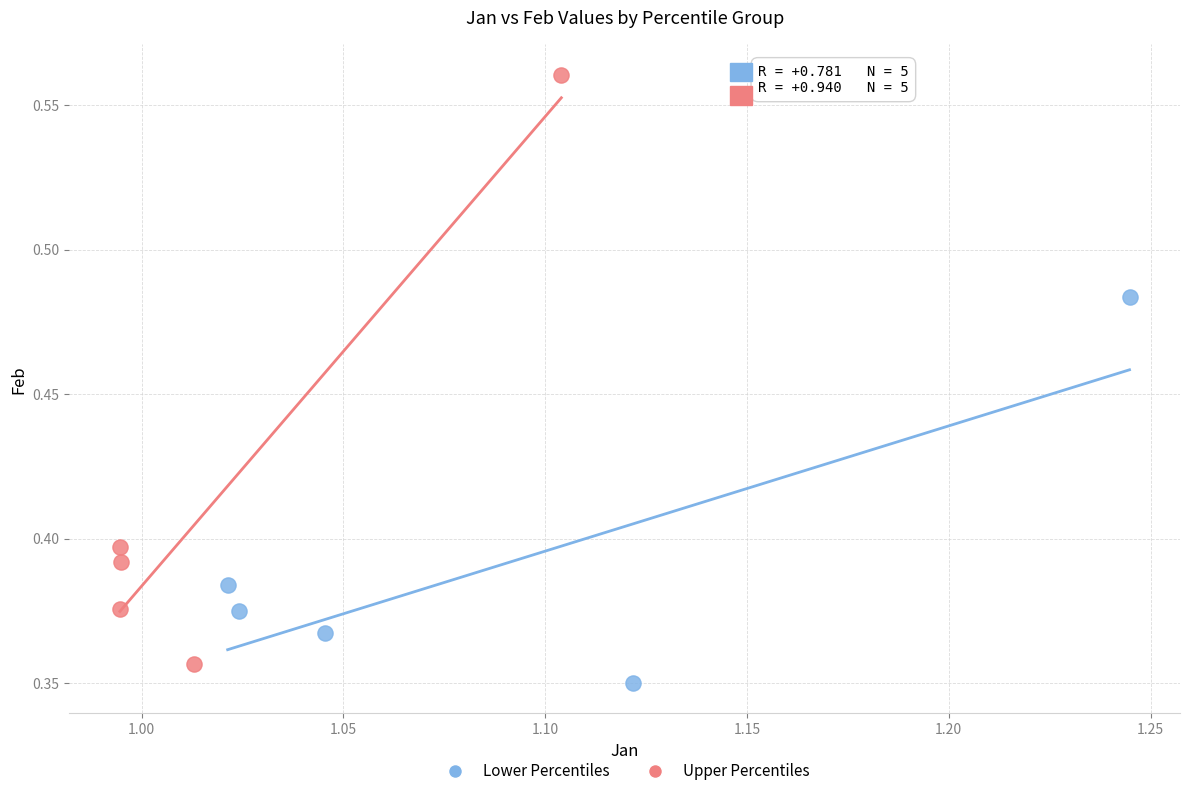

Which series has the widest spread of Y values?

Upper Percentiles